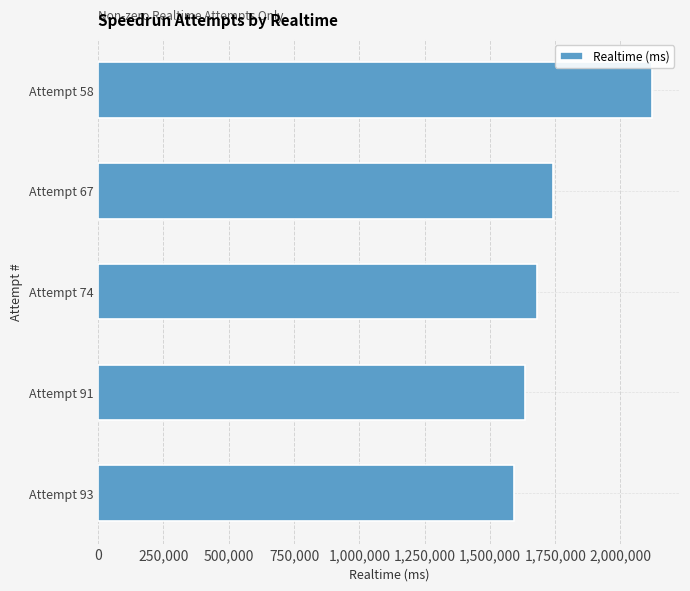

List the labels in order of value, largest first.

Attempt 58, Attempt 67, Attempt 74, Attempt 91, Attempt 93